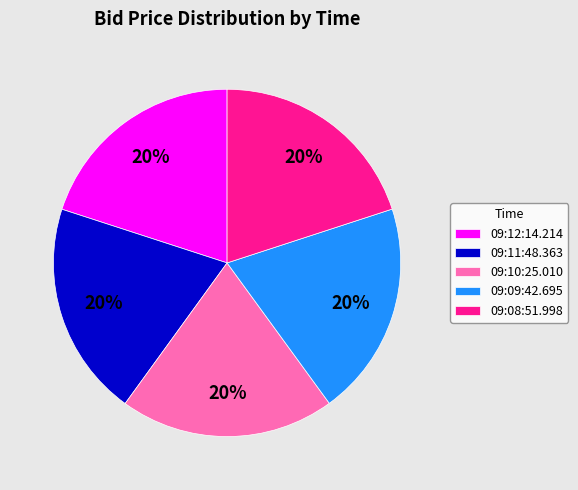

True or false: 09:09:42.695 accounts for 20% of the total.

True